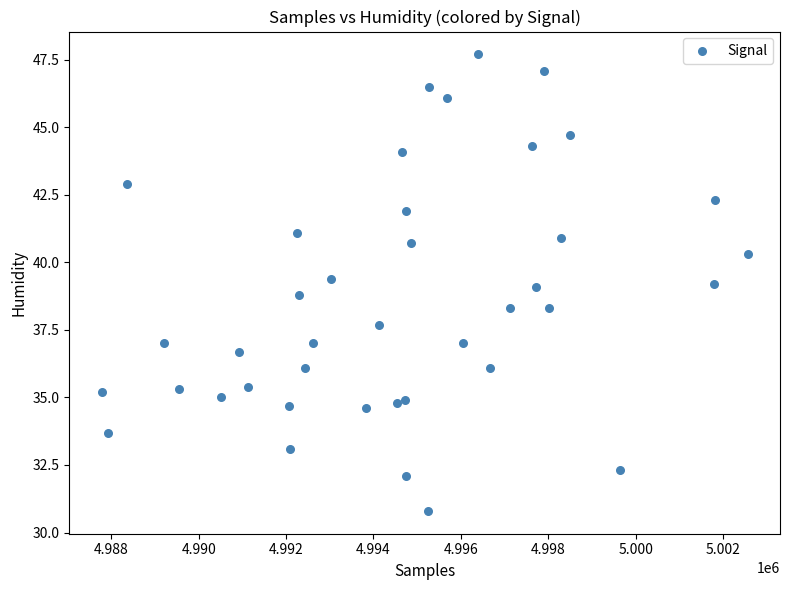

What is the range of X values (max minus min)?

14787.0